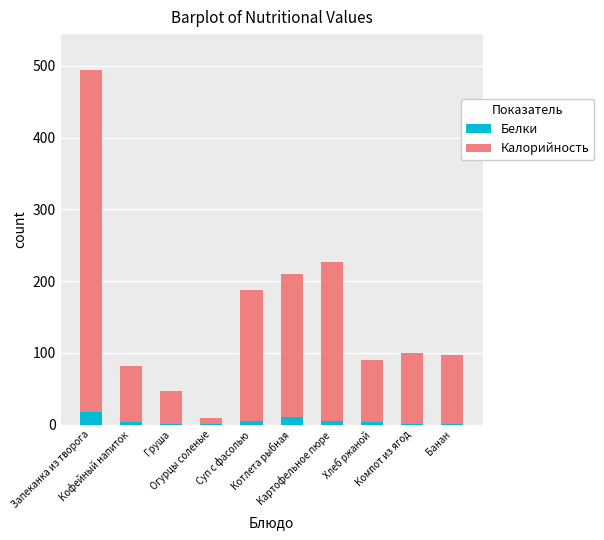

What is the sum of all Белки values?

47.8